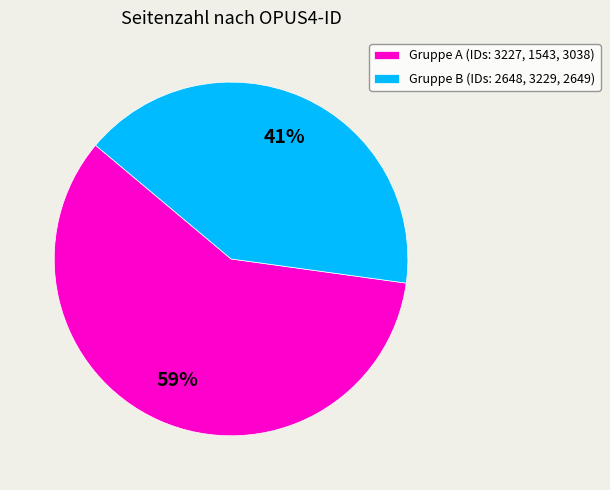

True or false: Gruppe B (IDs: 2648, 3229, 2649) accounts for 41% of the total.

True